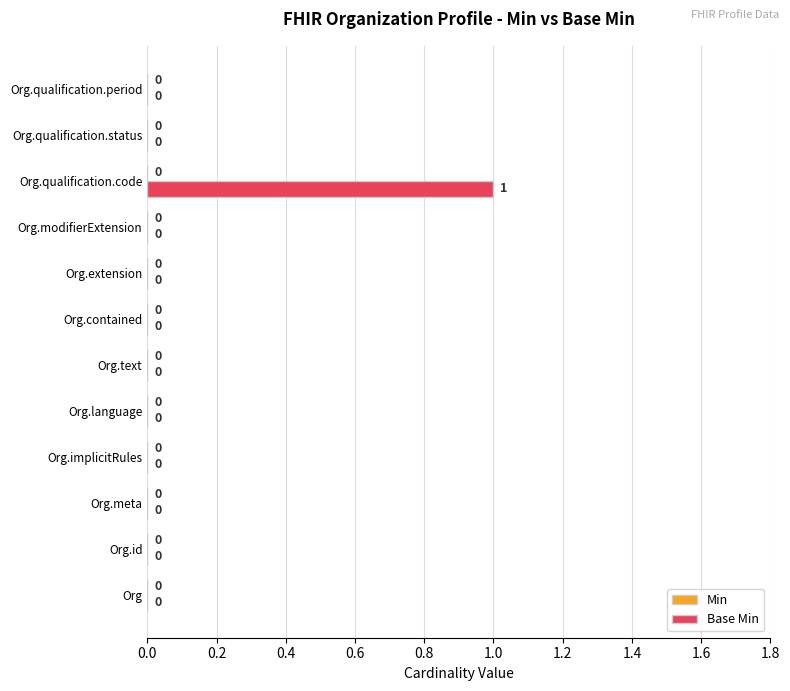

How many values are between 0 and 1?

12